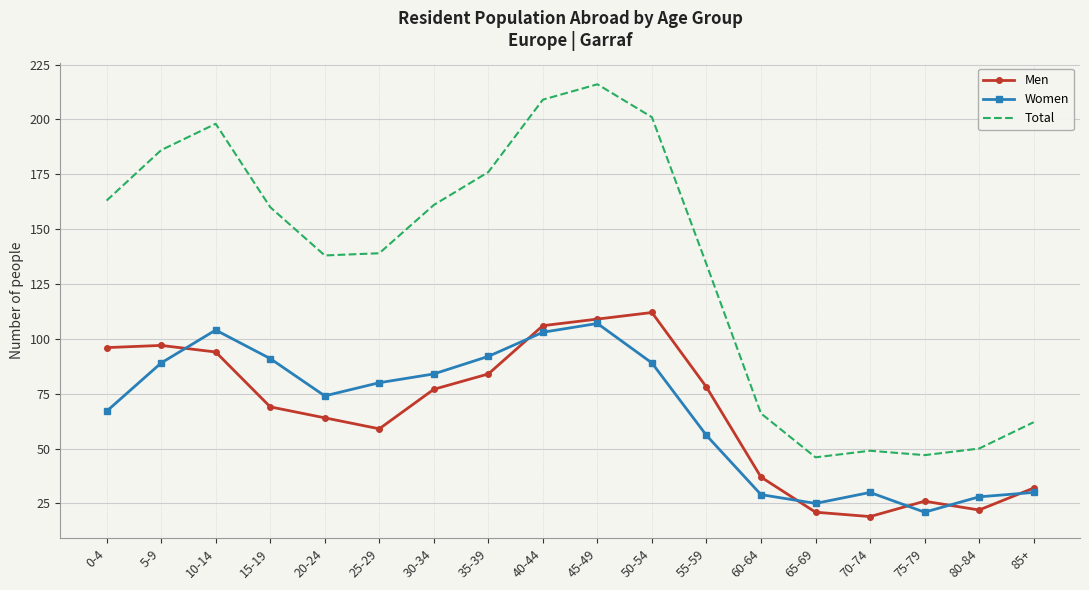

Which series has the largest total across all categories?

Total